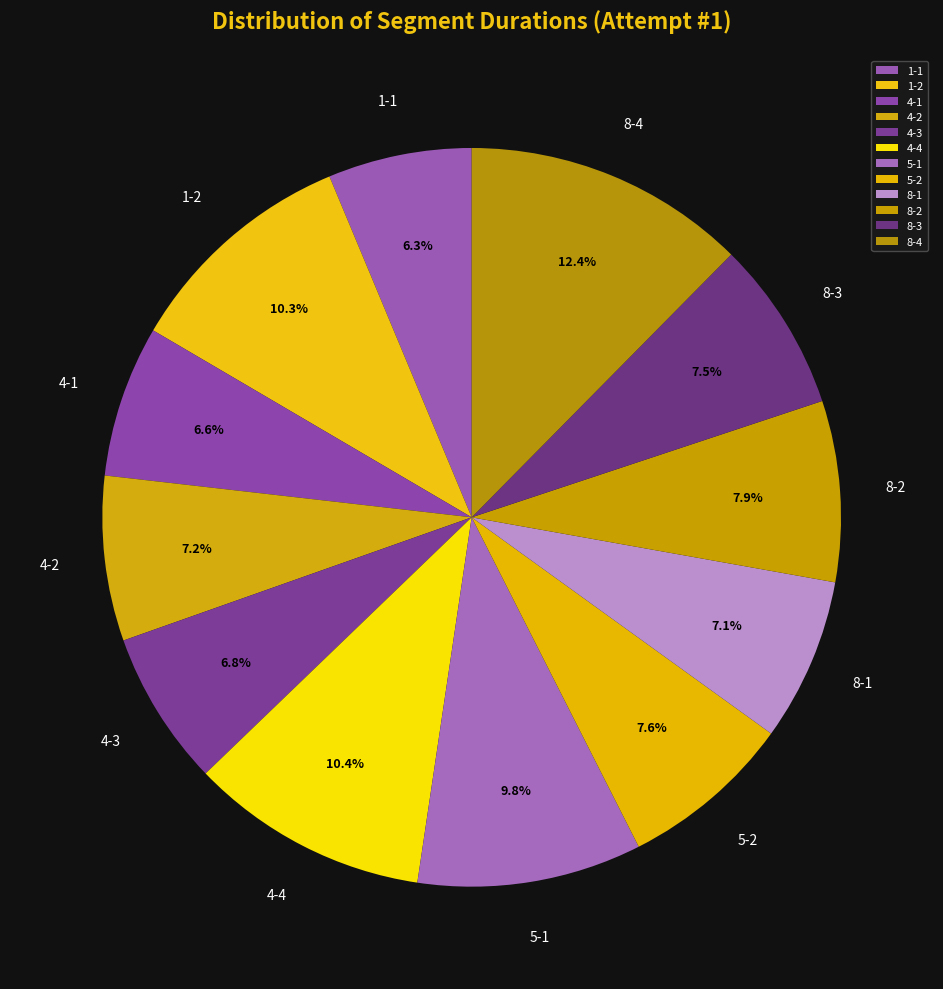

Which category has the biggest portion of the pie?

8-4